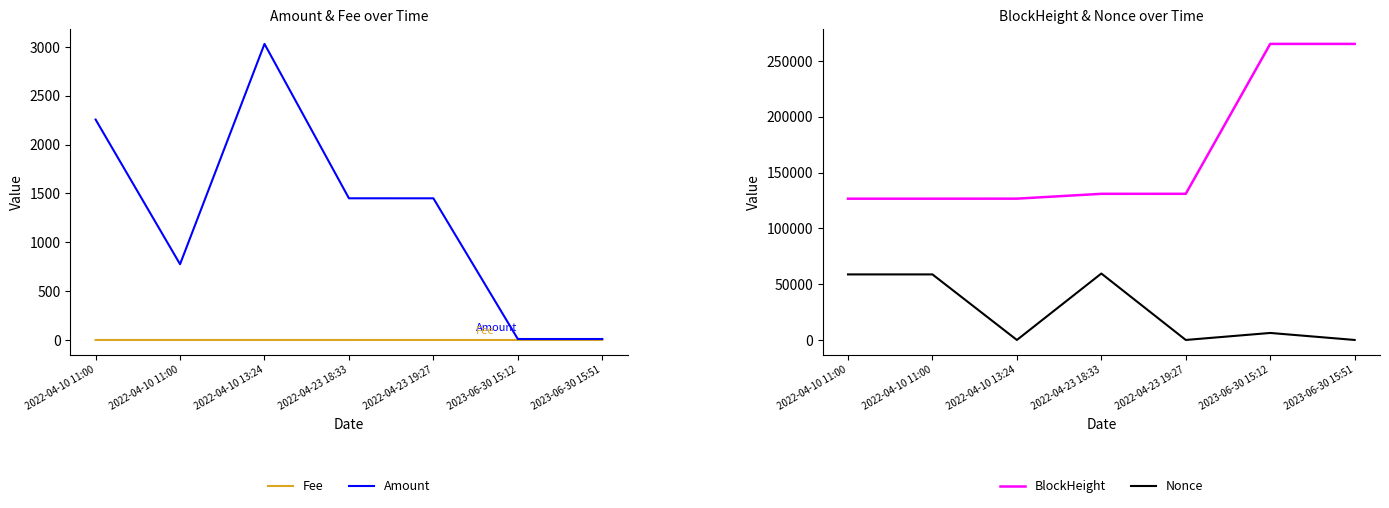

True or false: Amount and BlockHeight intersect in this chart.

False